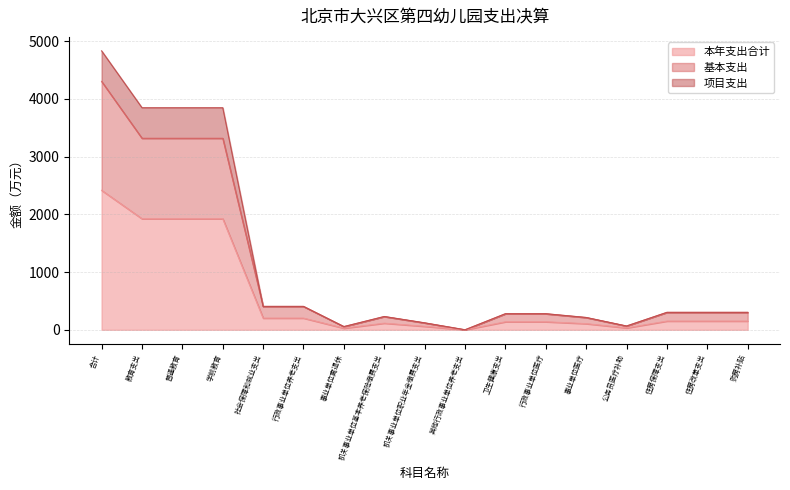

At how many categories does at least one series exceed 2178?

4